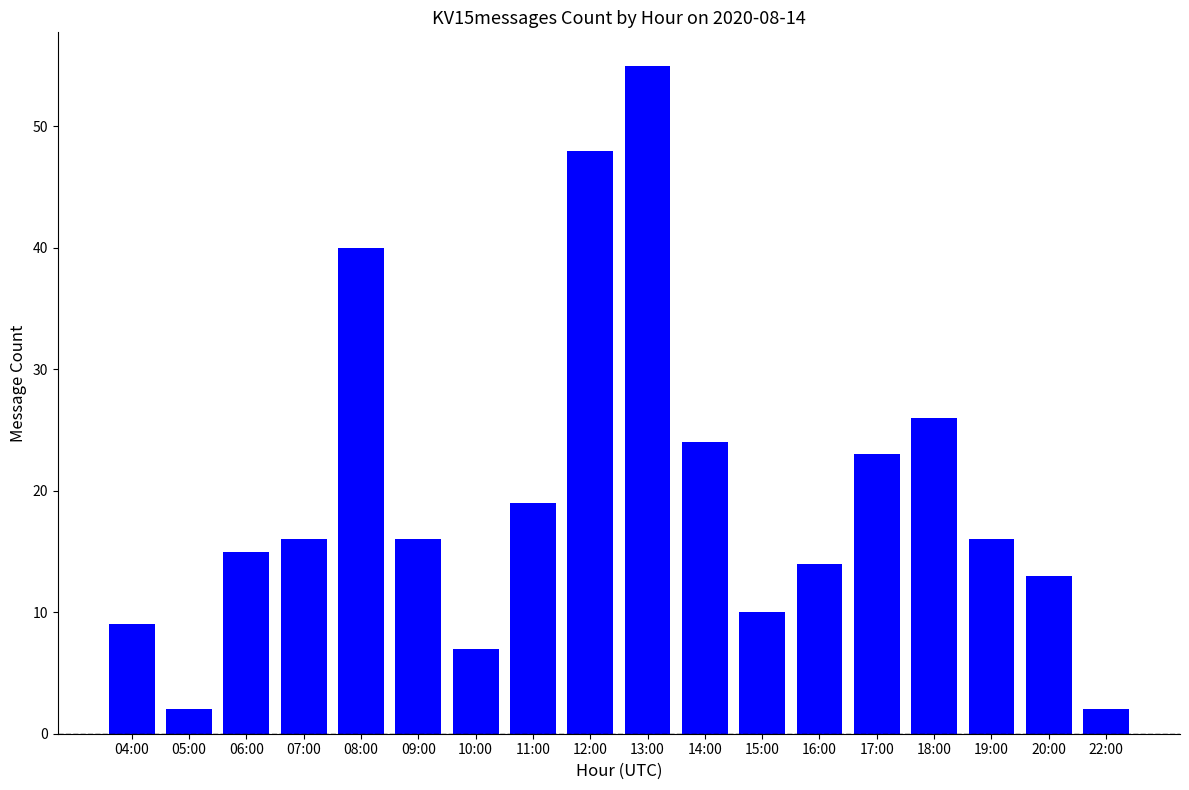

What is the ratio of the value at 18:00 to the value at 05:00?

13.0